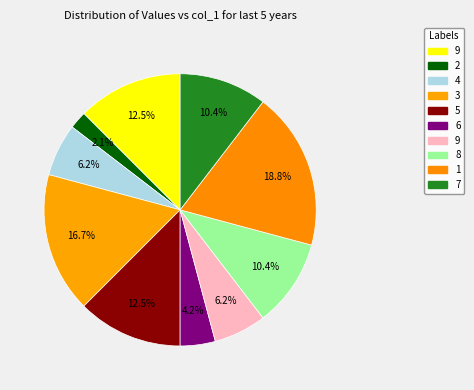

How many slices are in this pie chart?

10